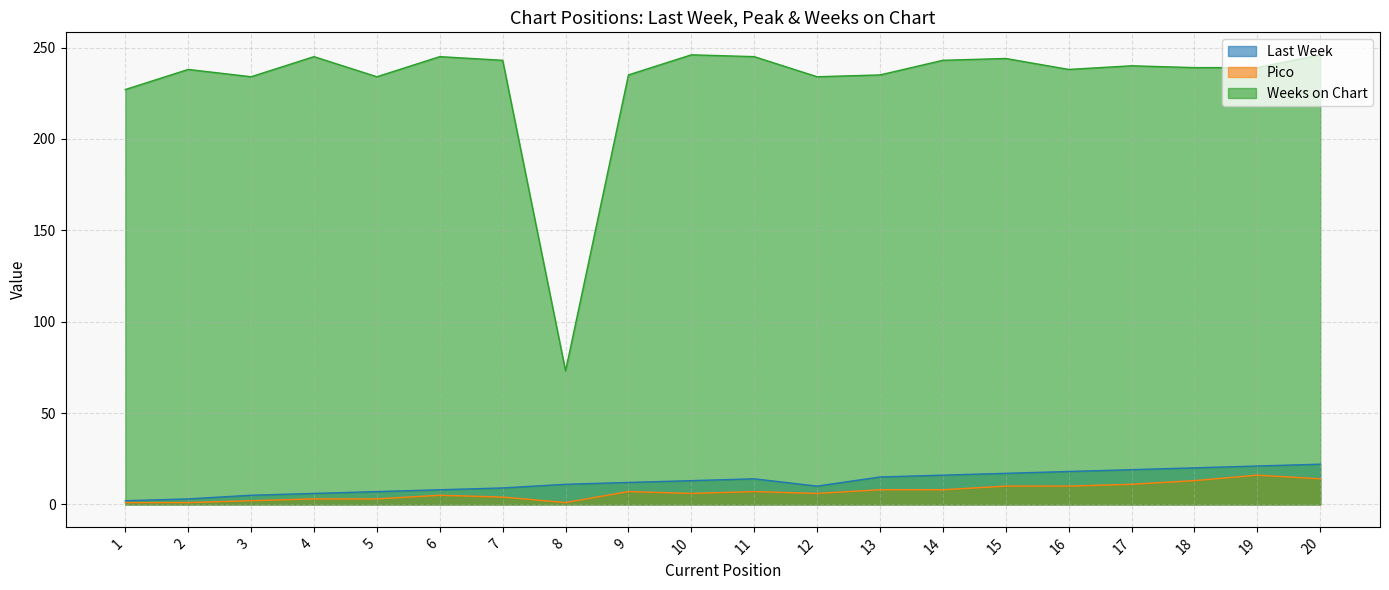

Where is the first local minimum for Weeks on Chart?

3